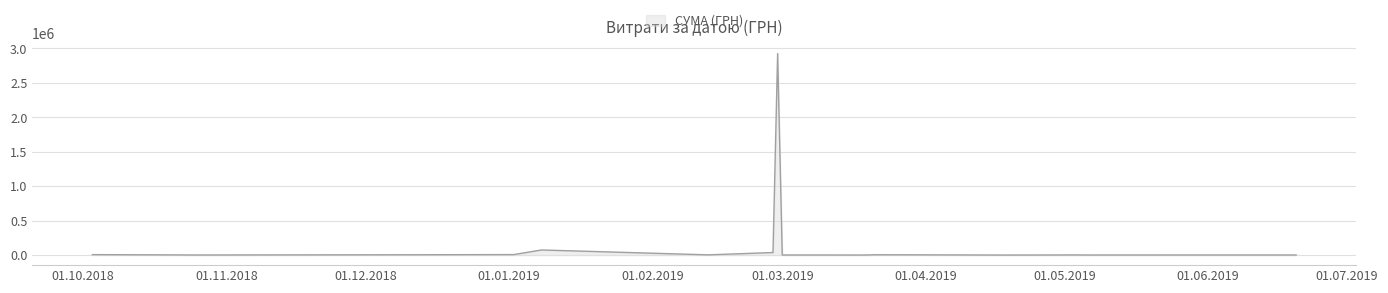

True or false: the data has more than 0 interior local peaks.

True